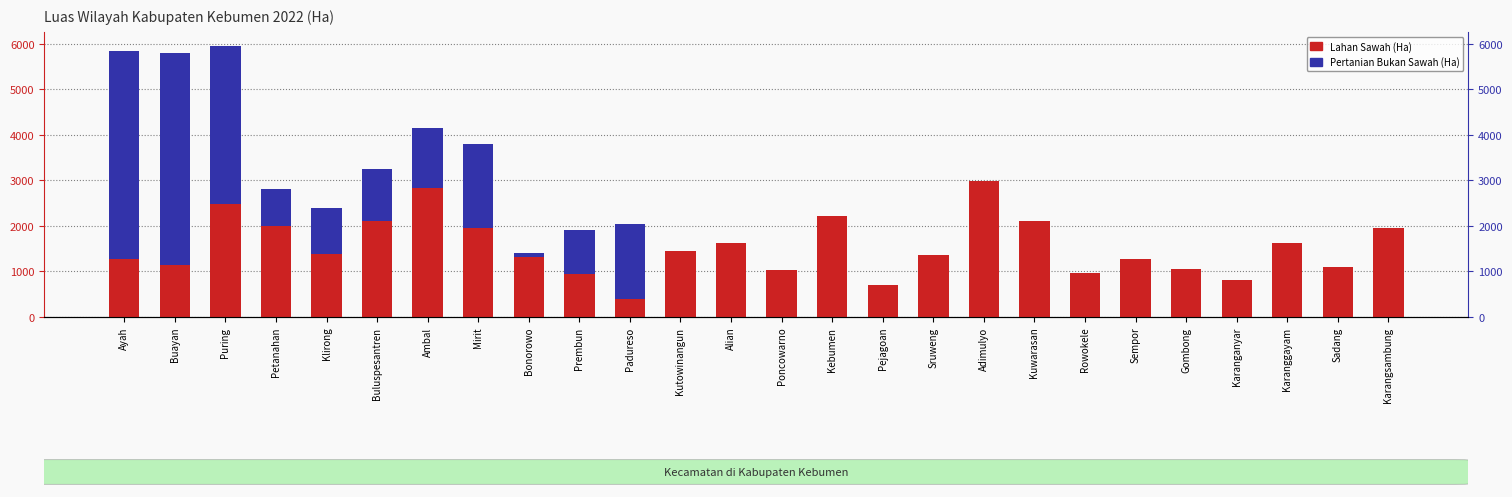

Rank the series by their maximum value, from lowest to highest.

Lahan Sawah, Pertanian Bukan Sawah